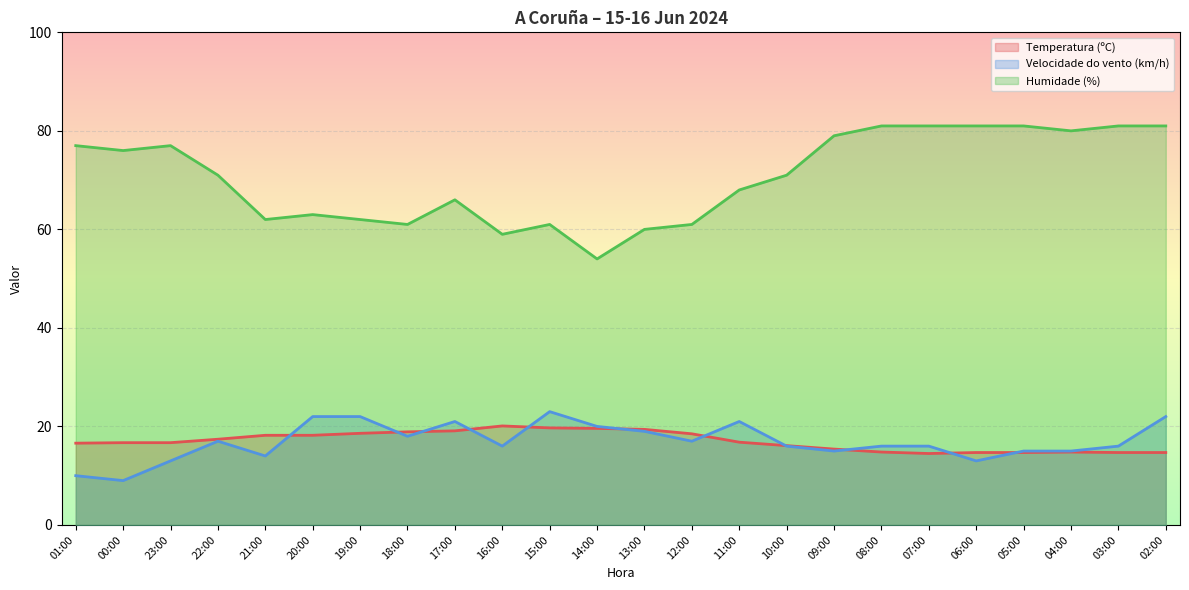

The Temperatura (ºC) series shows 24.0 at 11:00. True or false?

False